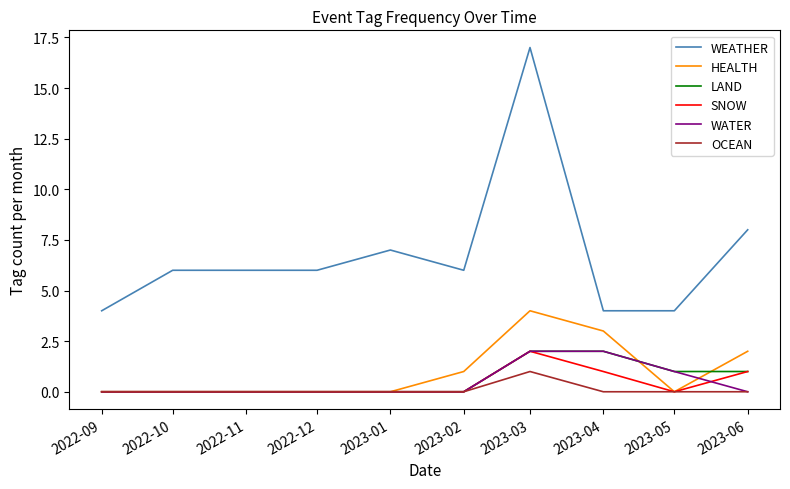

How many categories are shown in the chart?

10